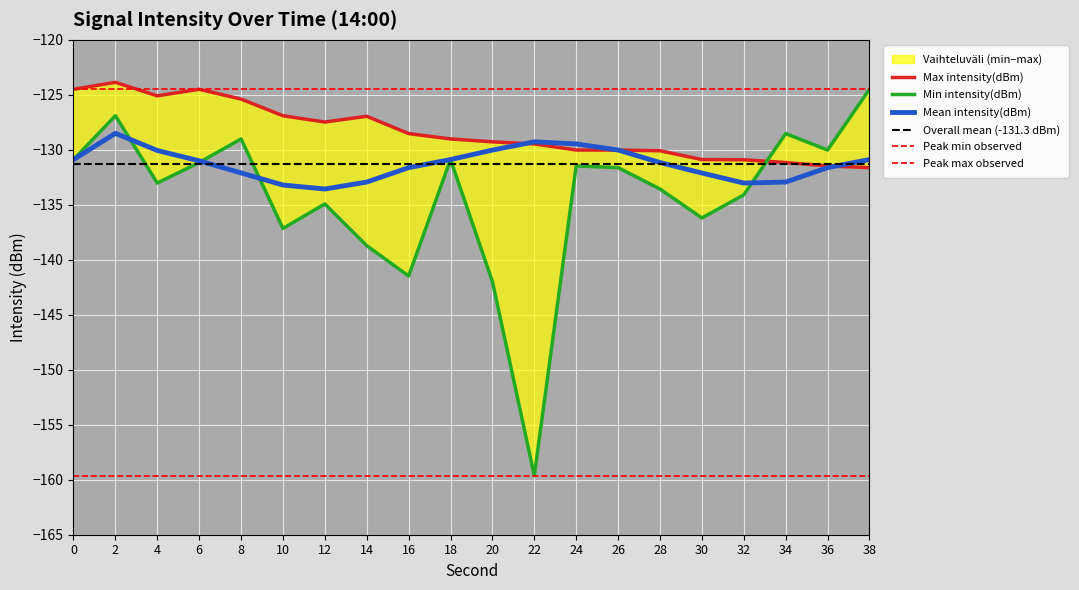

What is the maximum value for Mean intensity(dBm)?

-128.5